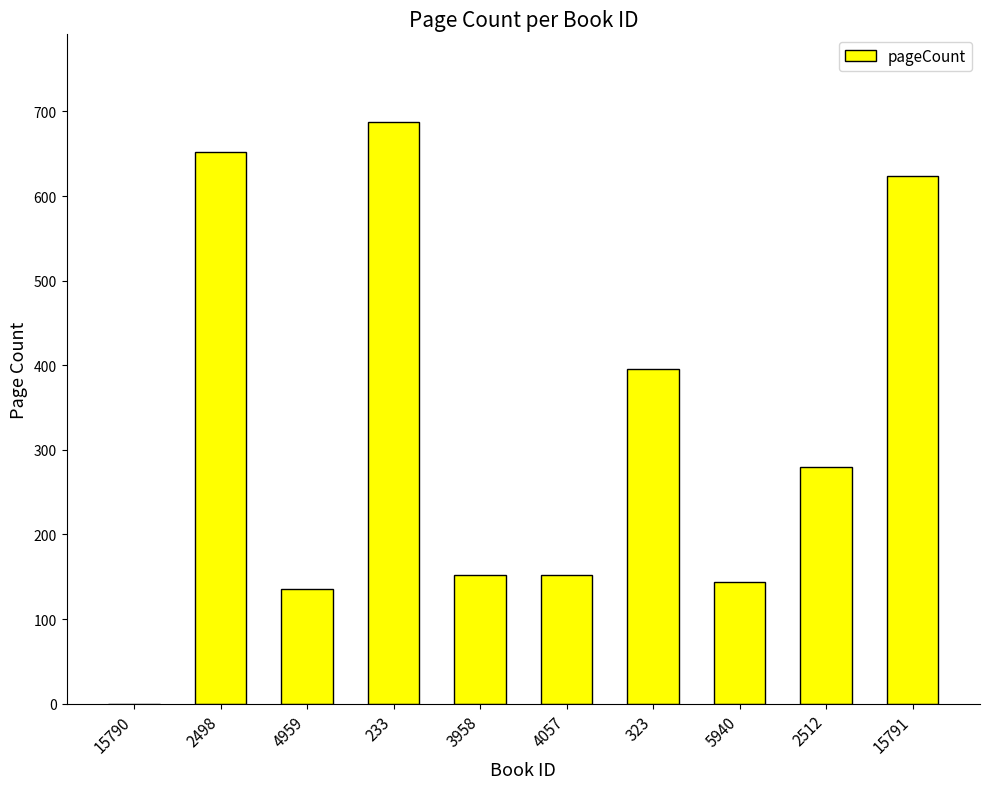

True or false: the data shows 152 at 3958.

True